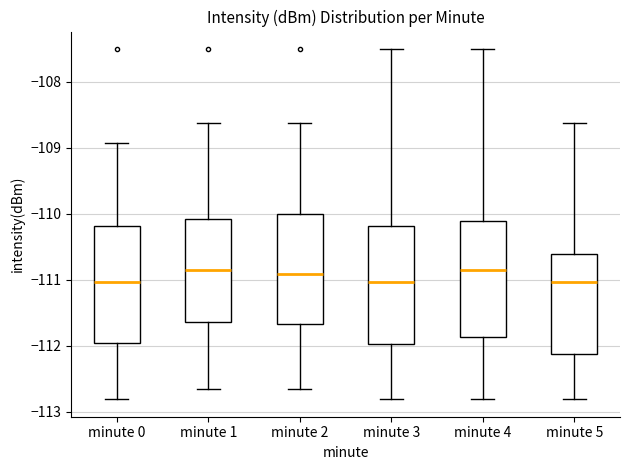

Reading left to right, transcribe this box plot: for each box, give where its median line is, the range the box spans, and where its two whiskers end, as read against the y-axis. The values are not printed on the chart, so give them approximately, as read against the axis.

minute 0: median -111.0, box -112.0 to -110.2, whiskers -112.8 to -108.9
minute 1: median -110.9, box -111.6 to -110.1, whiskers -112.6 to -108.6
minute 2: median -110.9, box -111.7 to -110.0, whiskers -112.6 to -108.6
minute 3: median -111.0, box -112.0 to -110.2, whiskers -112.8 to -107.5
minute 4: median -110.9, box -111.9 to -110.1, whiskers -112.8 to -107.5
minute 5: median -111.0, box -112.1 to -110.6, whiskers -112.8 to -108.6